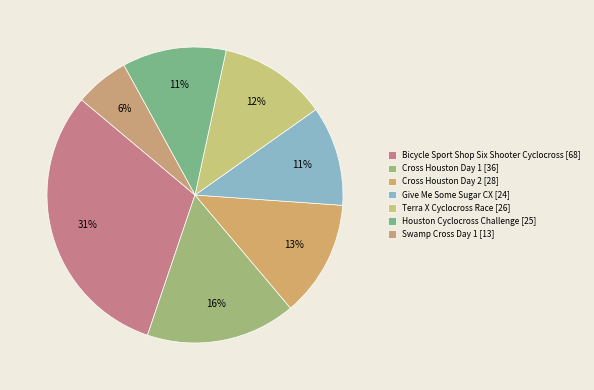

How many segments does this pie chart have?

7